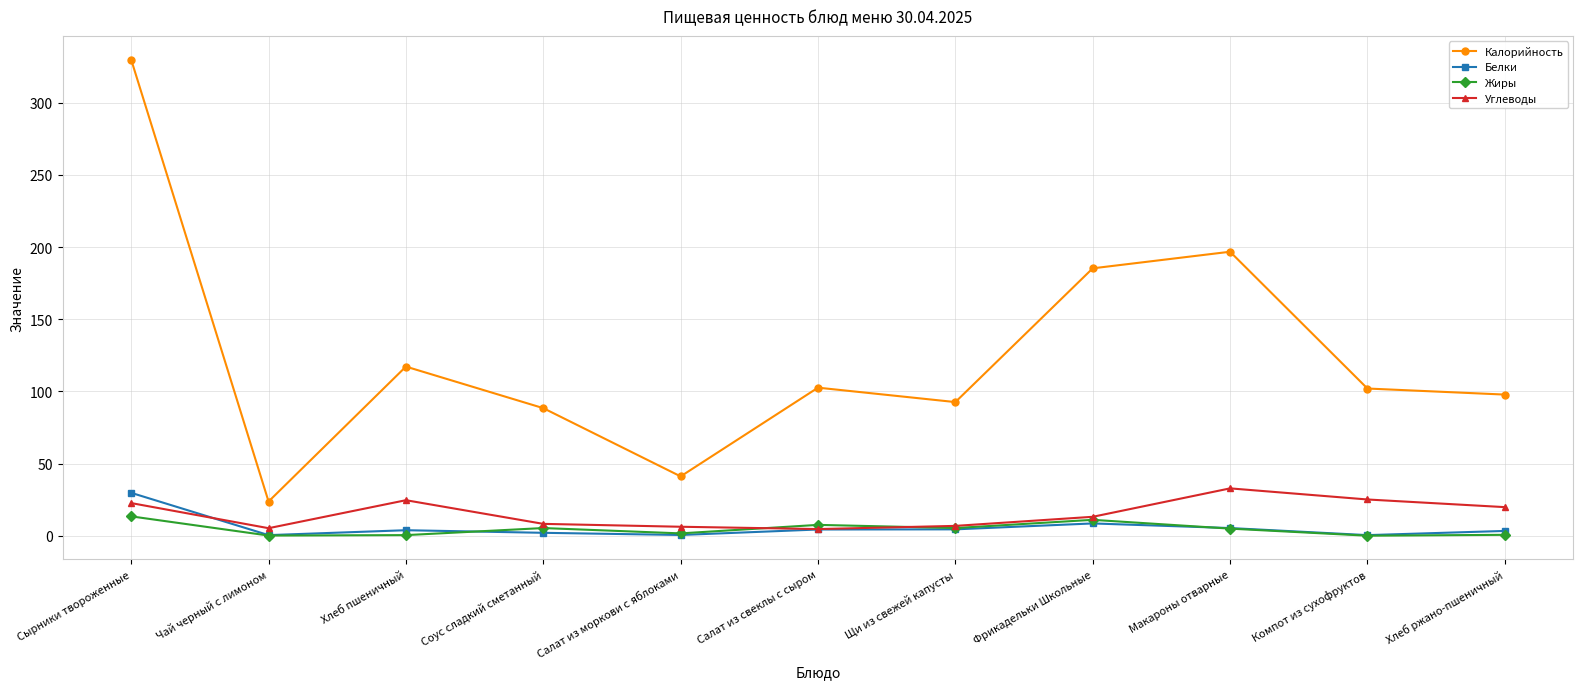

What is the label of the 8th point from the right?

Соус сладкий сметанный